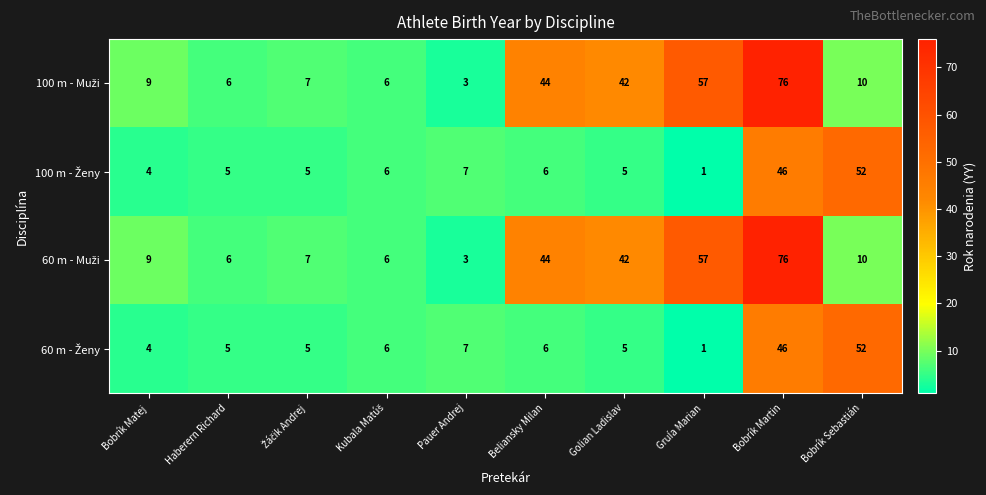

What is the difference between the highest and lowest values at Golian Ladislav?

37